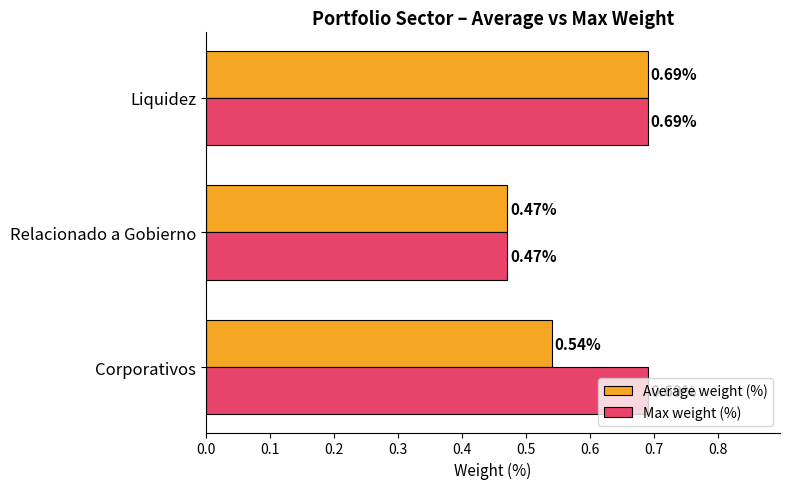

Which series has the largest total across all categories?

Max weight (%)